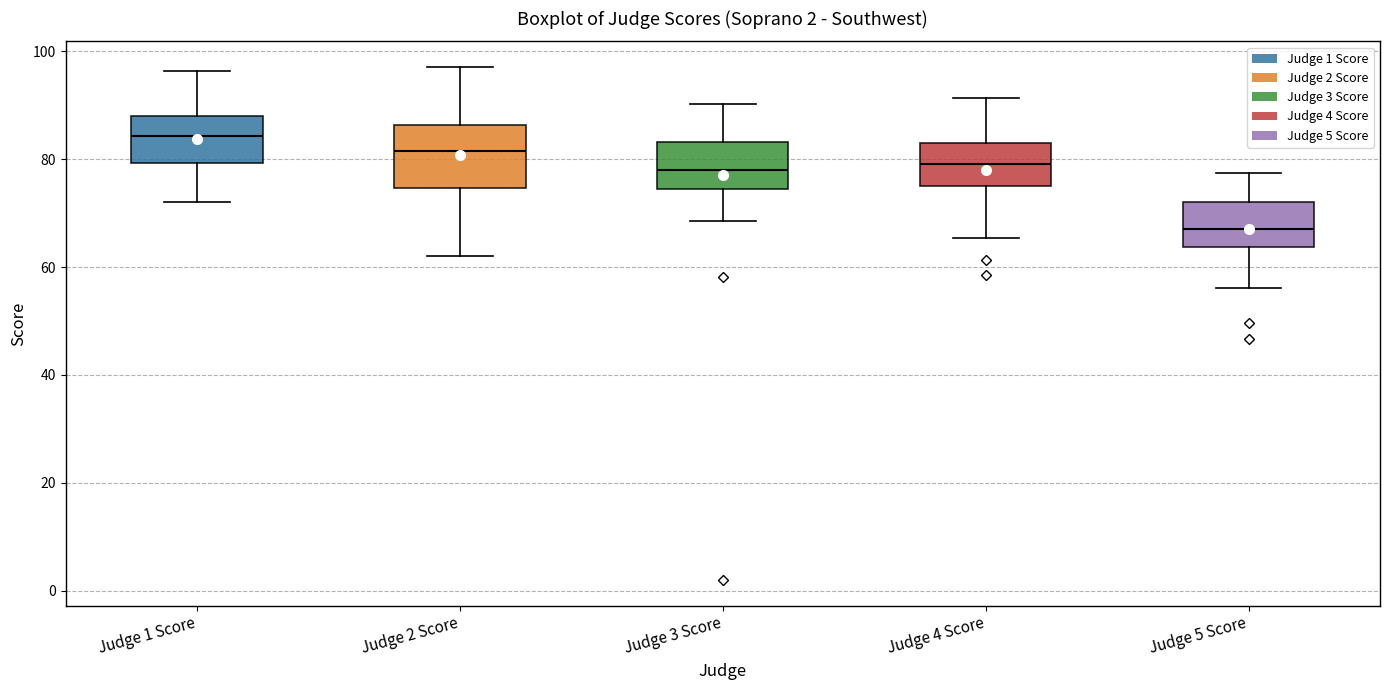

Comparing the boxes themselves (not the whiskers), which one is the tallest?

Judge 2 Score